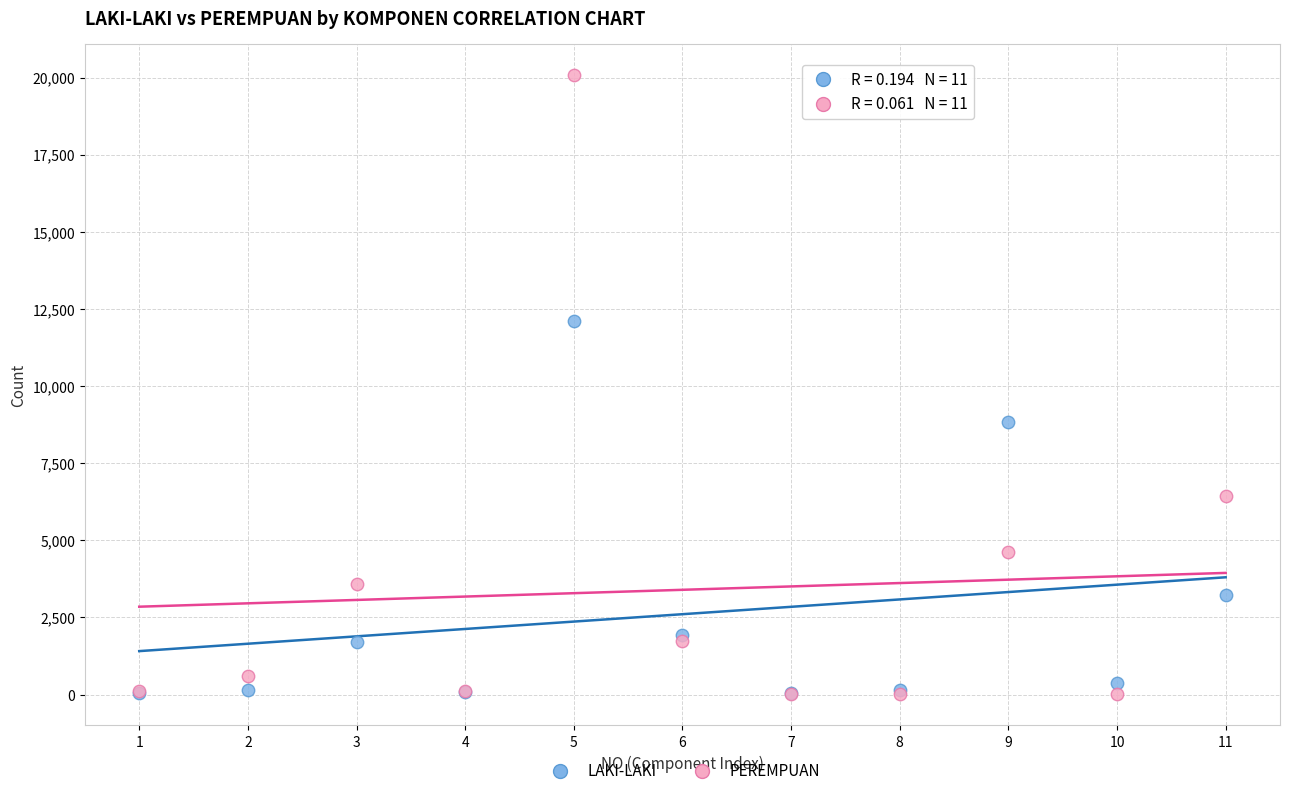

Across all series, what Y value is closest to 10045?

8839